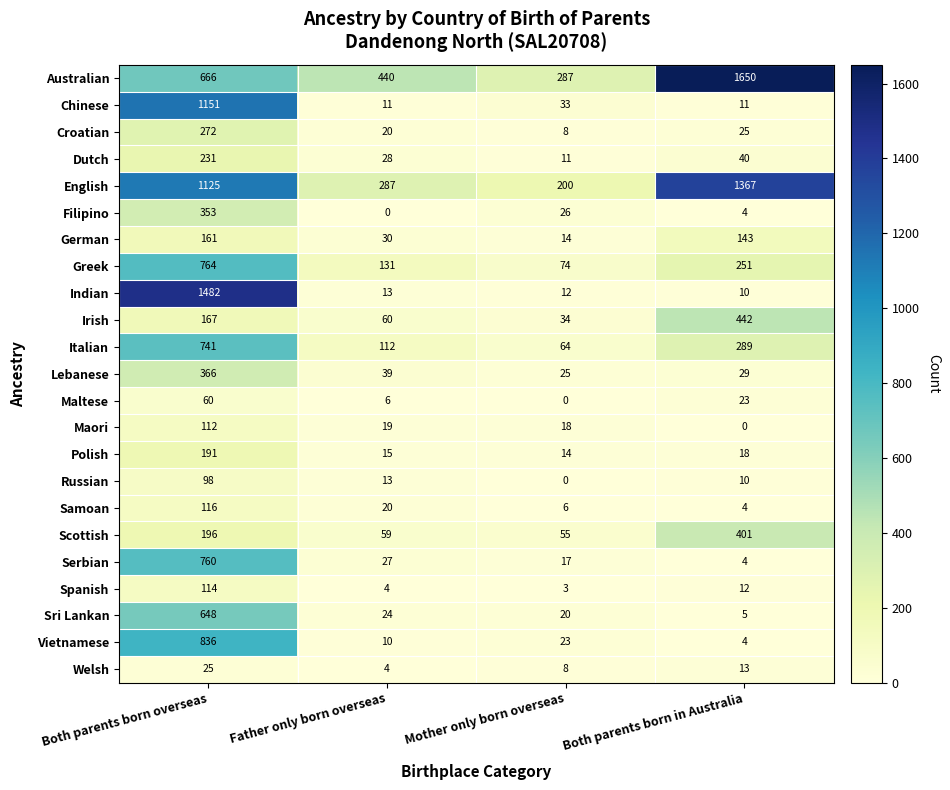

The German series shows 19 at Mother only born overseas. True or false?

False